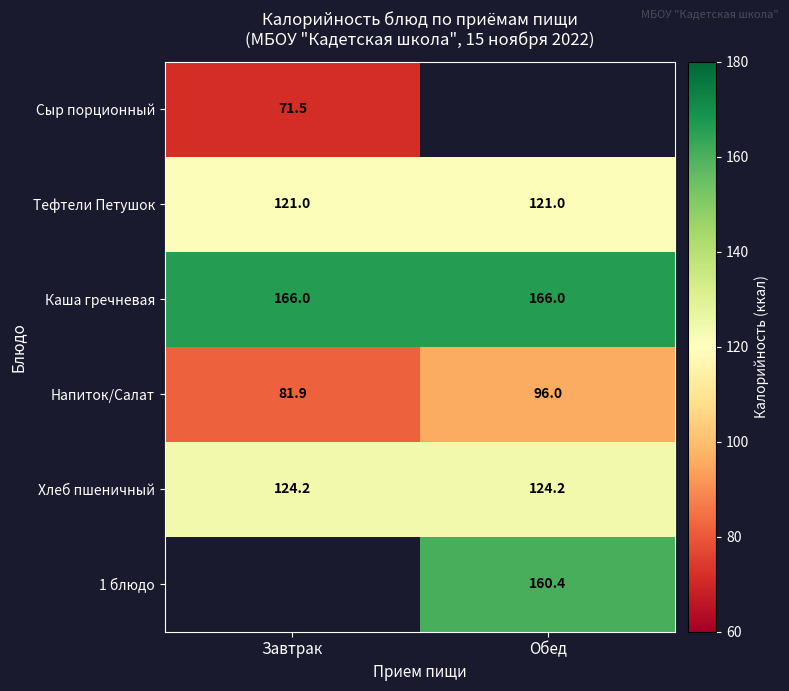

List the labels in order of Напиток/Салат value, largest first.

Обед, Завтрак